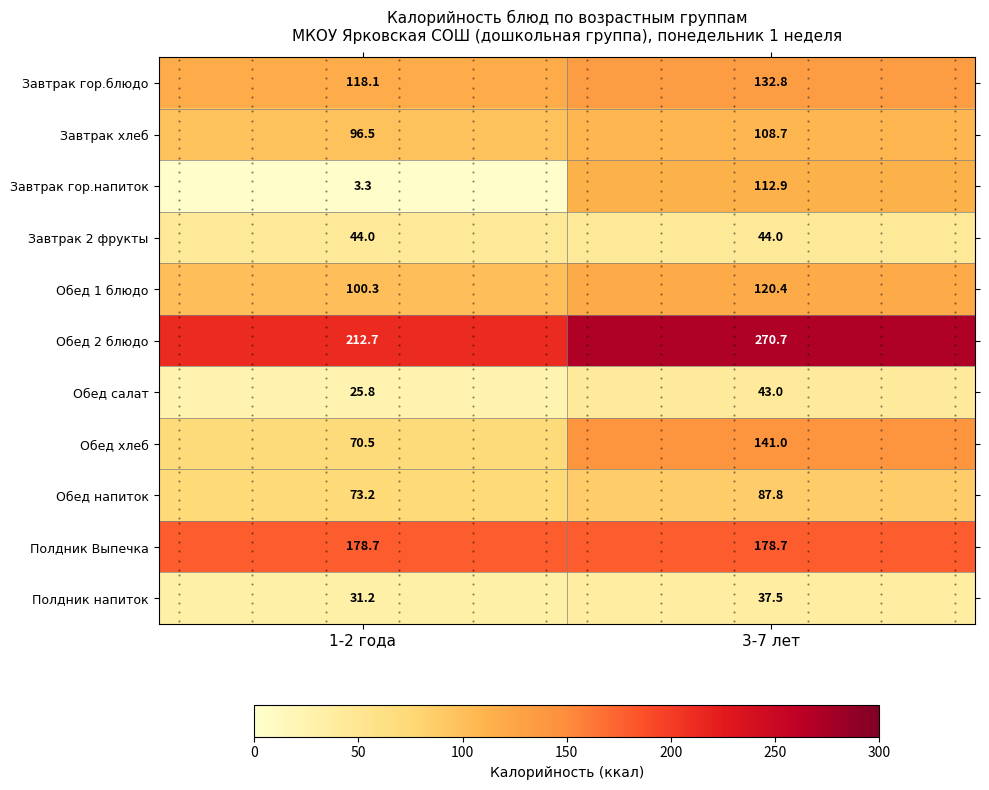

True or false: Полдник Выпечка has a value of 178.7 at 1-2 года.

True